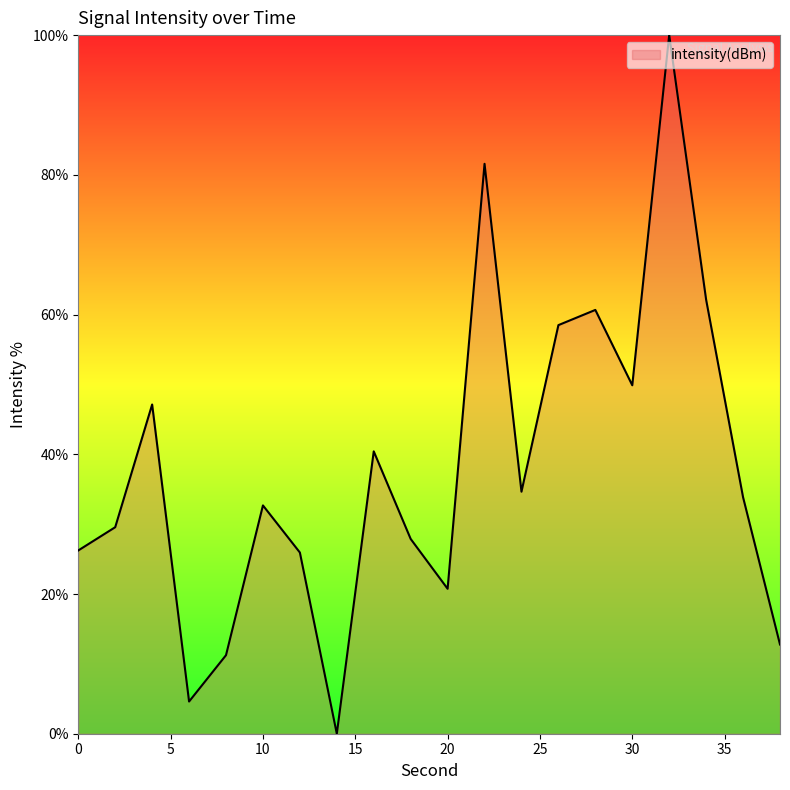

What is the maximum value shown in the chart?

100.0